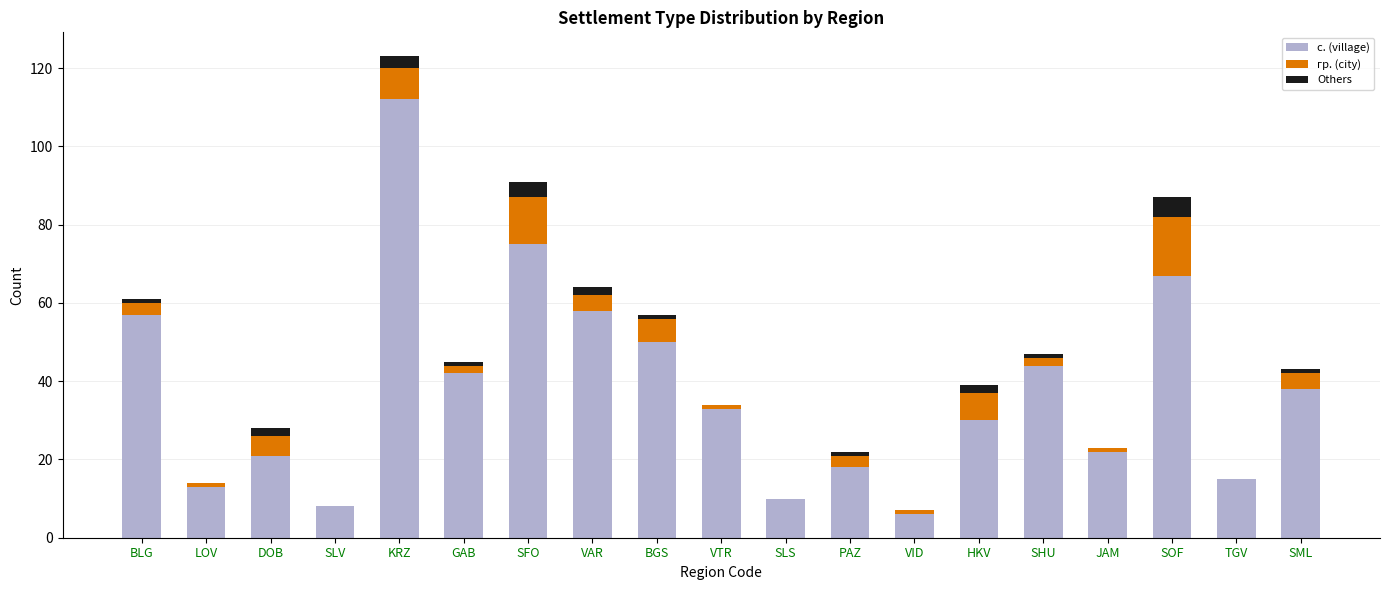

The с. (village) series shows 44 at SHU. True or false?

True